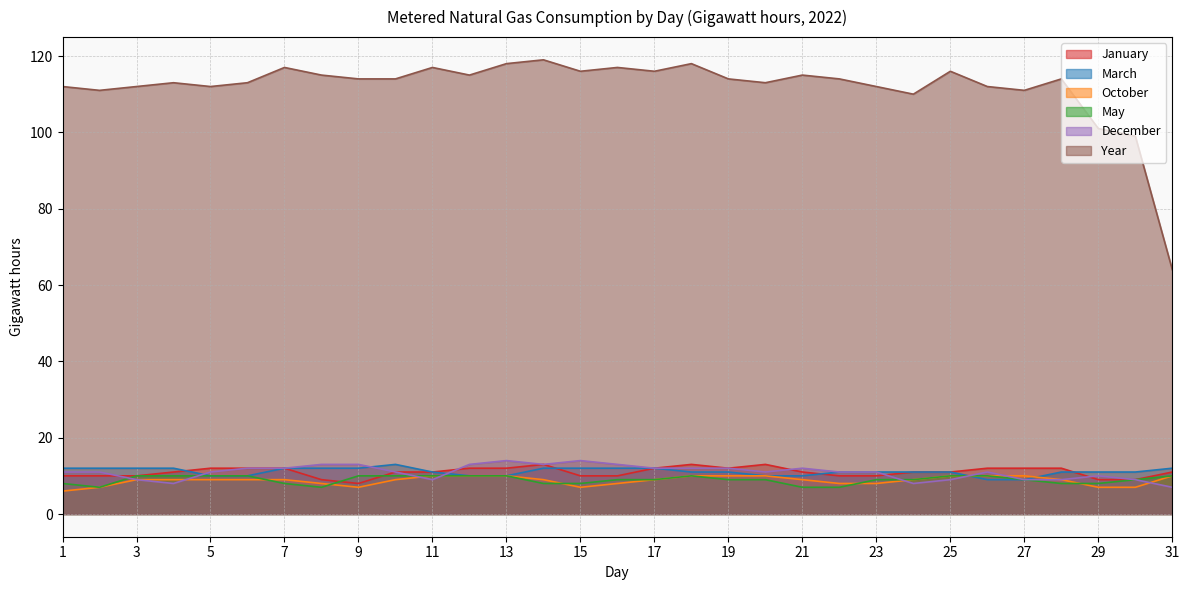

What is the maximum value shown in the chart?

119